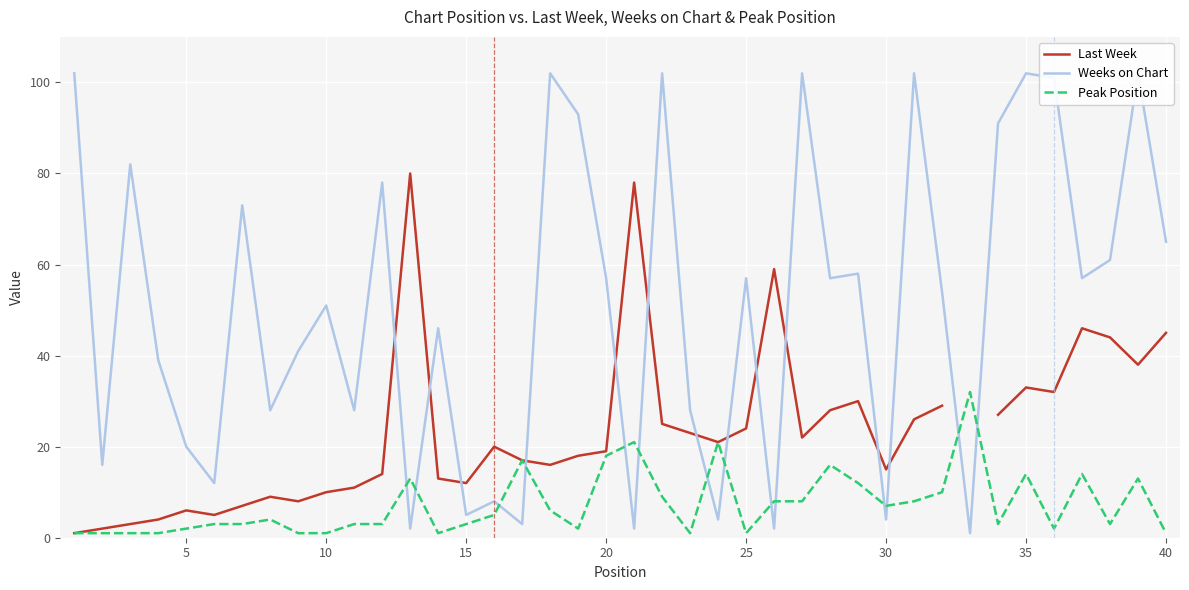

Count the number of data series in this chart.

3